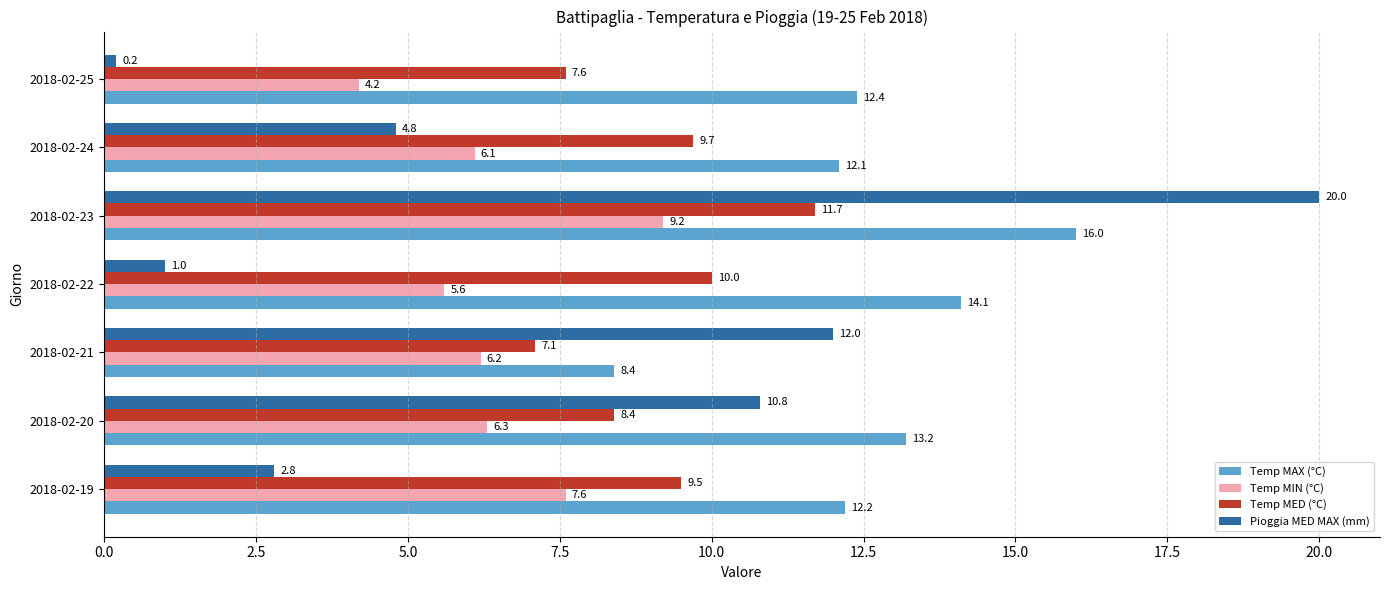

What is the sum of all Temp MAX (°C) values?

88.4